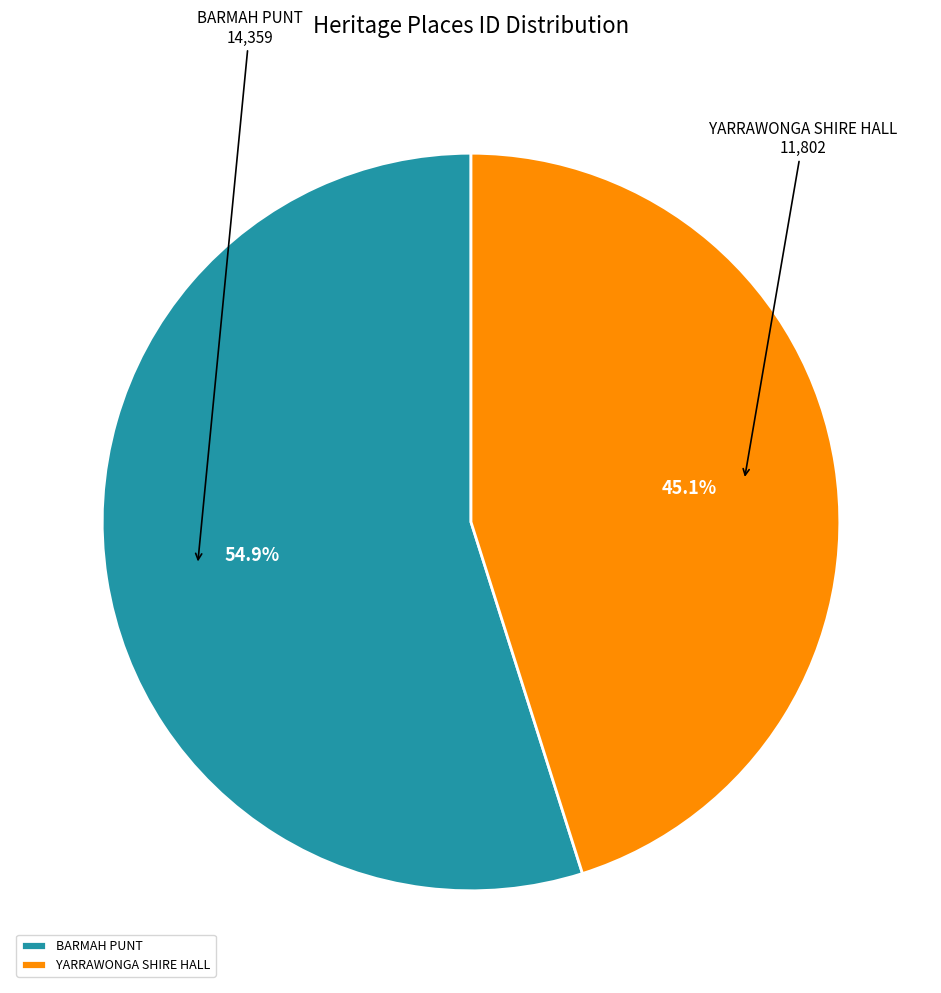

The YARRAWONGA SHIRE HALL slice represents 45% of the pie. True or false?

True